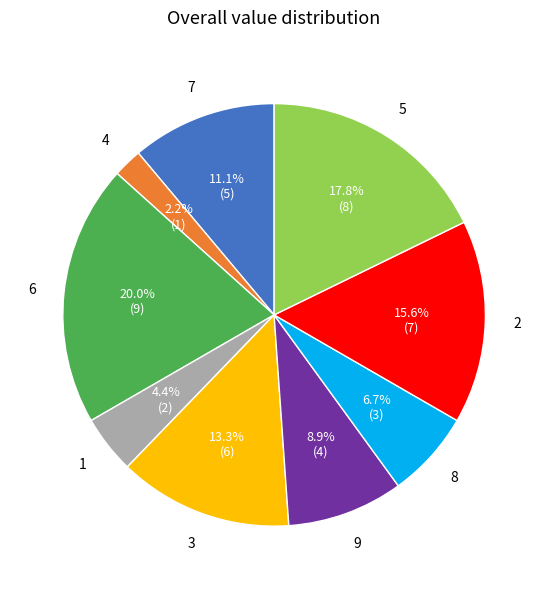

Is there a majority slice in this chart?

No